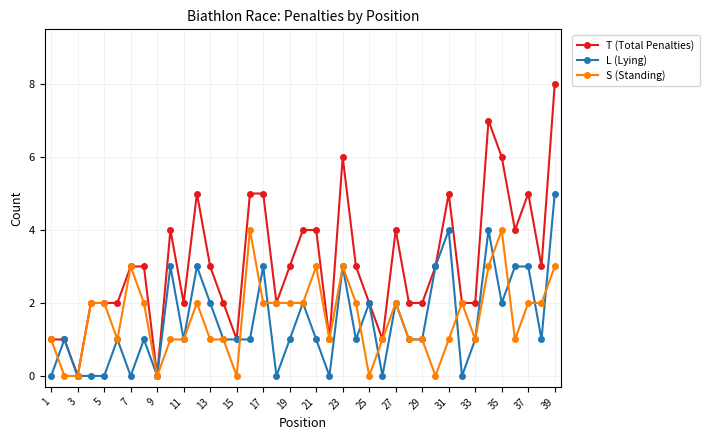

Does the chart have visible grid lines?

Yes